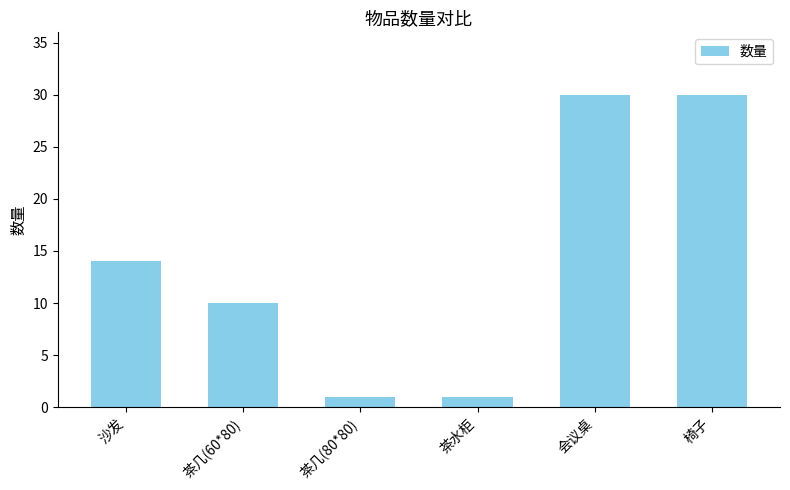

What is the label of the 4th bar from the right?

茶几(80*80)